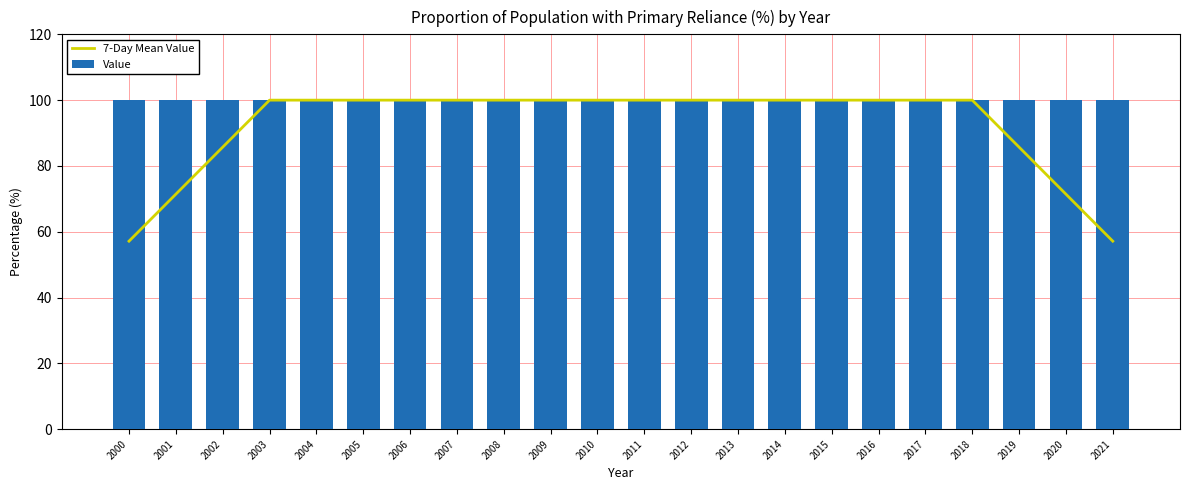

What is the value of the 7-Day Mean Value bar at the 7th from the left?

100.0